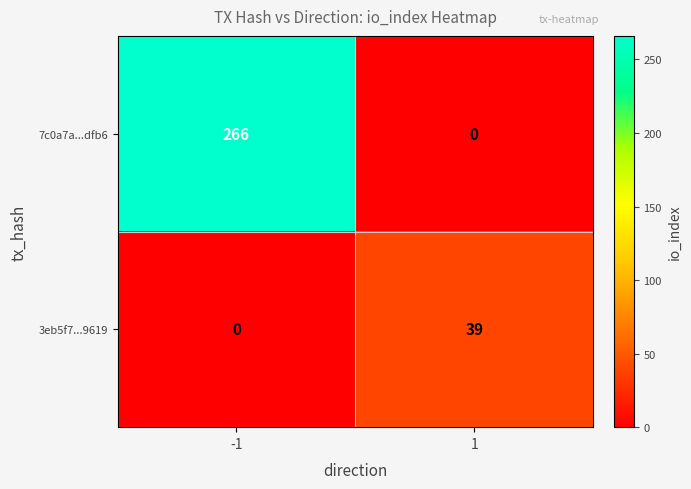

The 7c0a7a...dfb6 series shows 266 at -1. True or false?

True